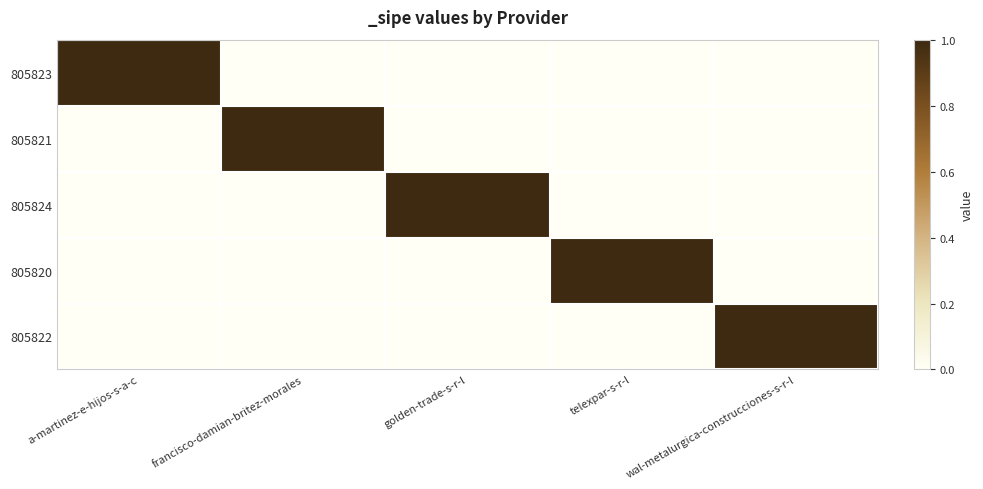

At which category is the sum across all series the highest?

a-martinez-e-hijos-s-a-c